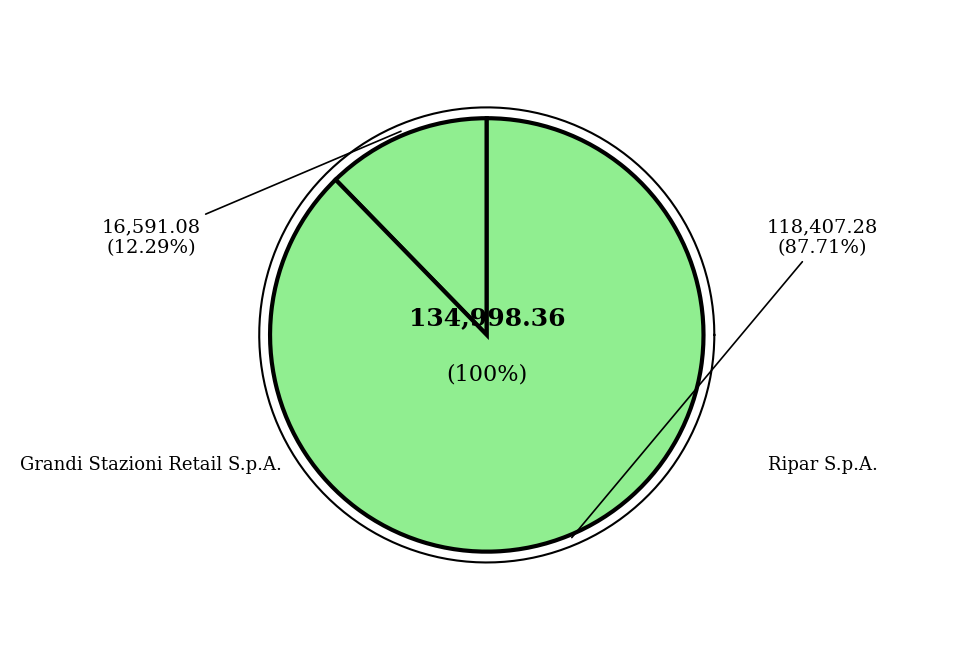

Approximately how many times larger is the value at Ripar S.p.A. compared to Grandi Stazioni Retail S.p.A.?

7.1